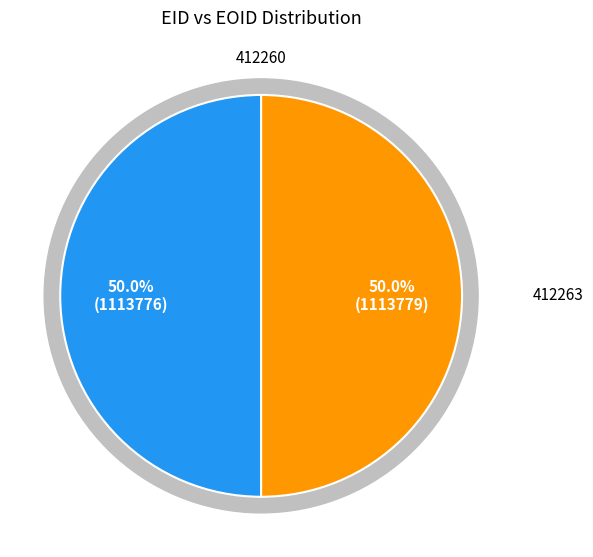

What percentage is the 412260 slice, to the nearest percent?

50%